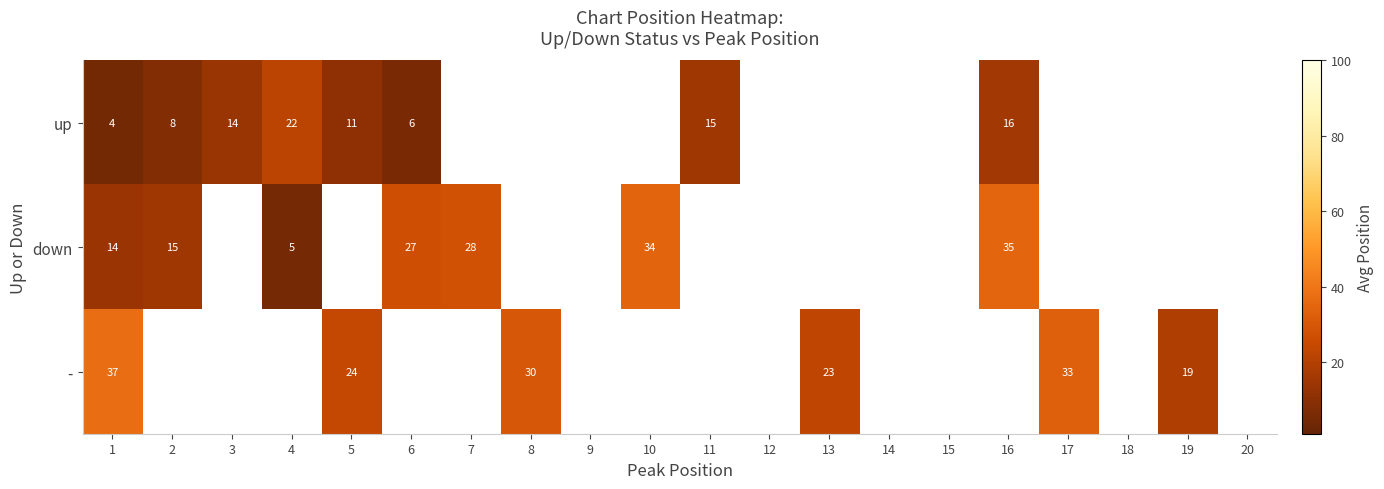

True or false: - has a value of 33.0 at 17.

True